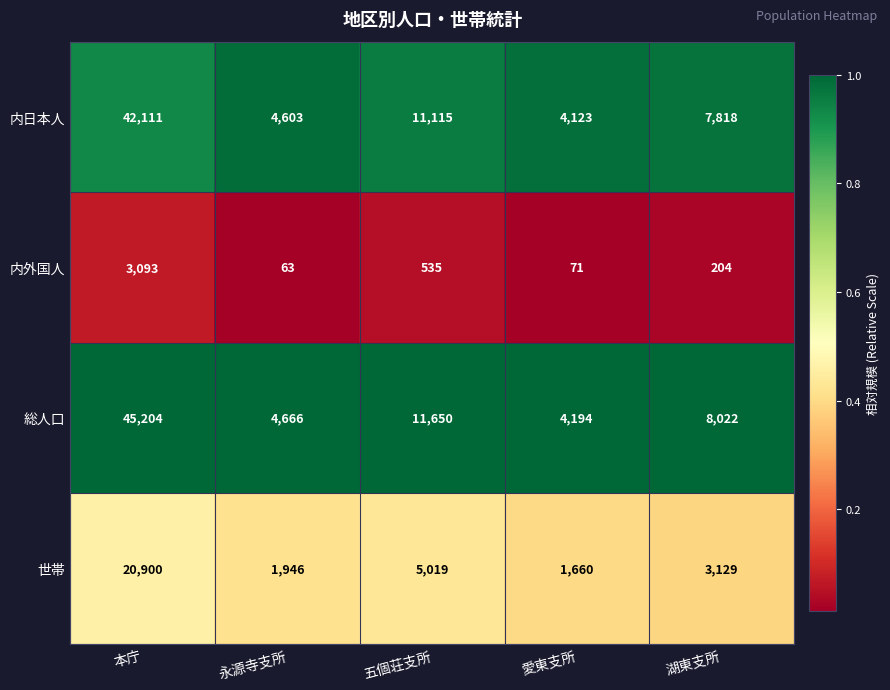

Which series has the largest total across all categories?

総人口